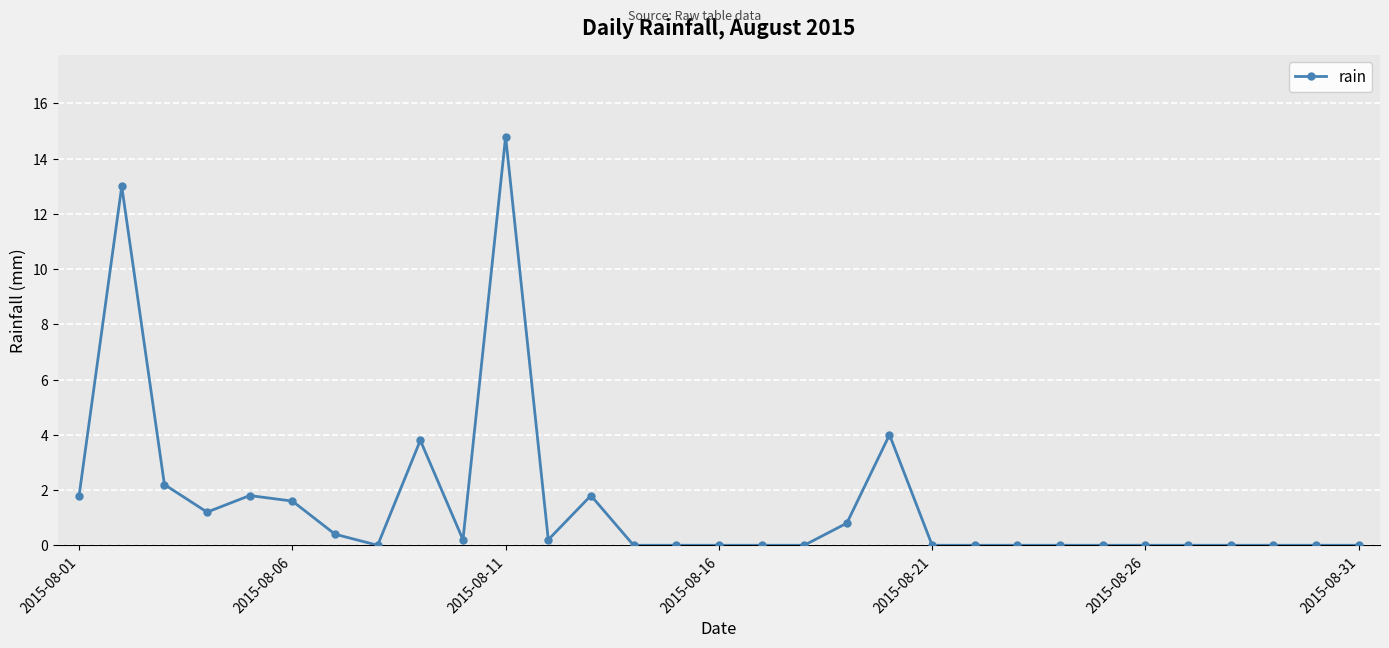

What is the sum of all values?

47.6